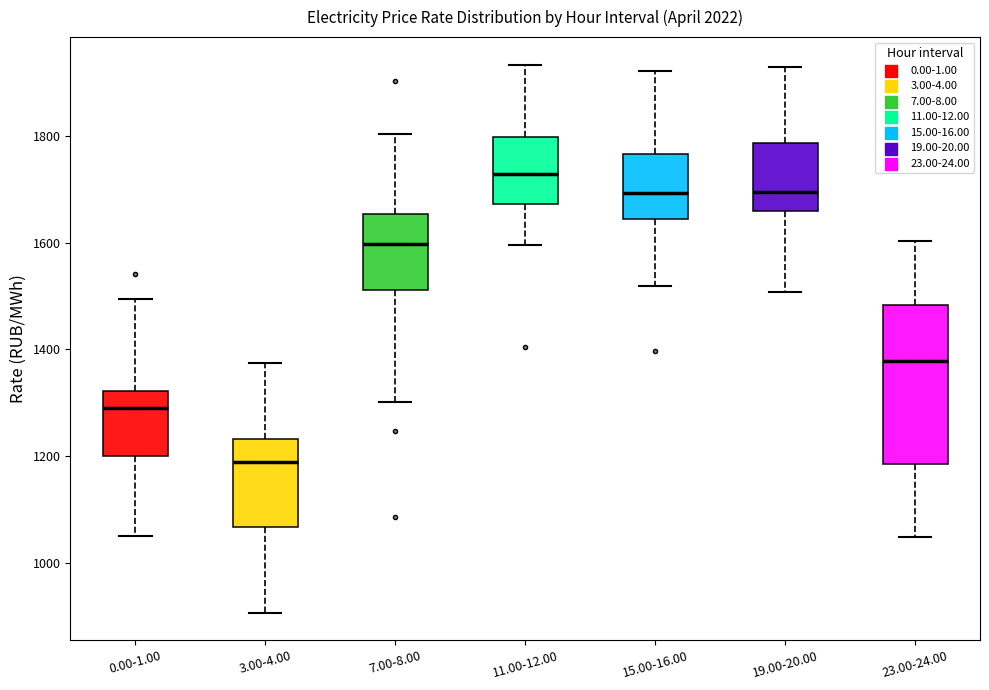

Reading left to right, transcribe this box plot: for each box, give where its median line is, the range the box spans, and where its two whiskers end, as read against the y-axis. The values are not printed on the chart, so give them approximately, as read against the axis.

0.00-1.00: median 1300, box 1200 to 1320, whiskers 1040 to 1500
3.00-4.00: median 1180, box 1060 to 1240, whiskers 900 to 1380
7.00-8.00: median 1600, box 1520 to 1660, whiskers 1300 to 1800
11.00-12.00: median 1720, box 1680 to 1800, whiskers 1600 to 1940
15.00-16.00: median 1700, box 1640 to 1760, whiskers 1520 to 1920
19.00-20.00: median 1700, box 1660 to 1780, whiskers 1500 to 1920
23.00-24.00: median 1380, box 1180 to 1480, whiskers 1040 to 1600